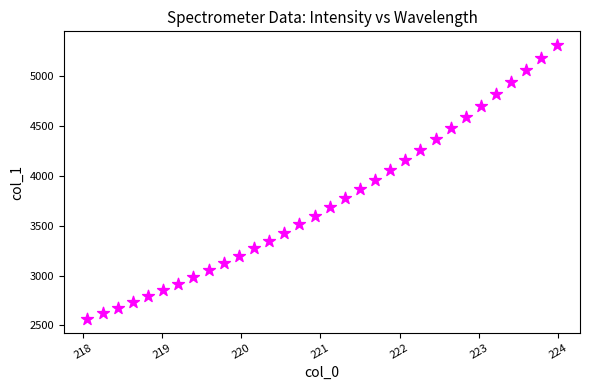

What is the range of X values (max minus min)?

5.9